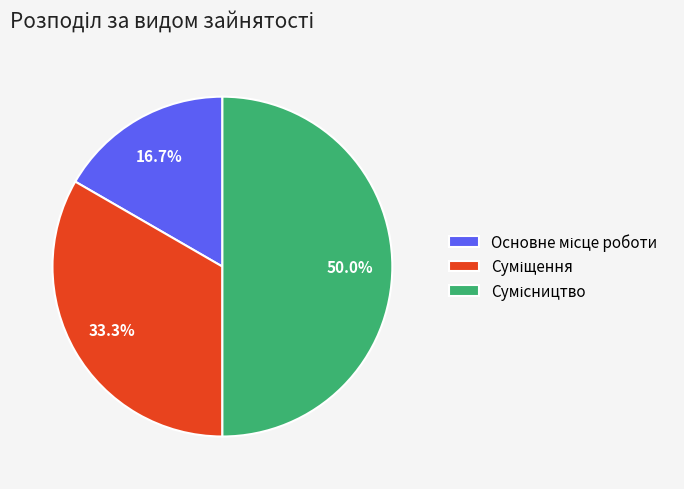

What percentage is NOT represented by Суміщення?

66.7%